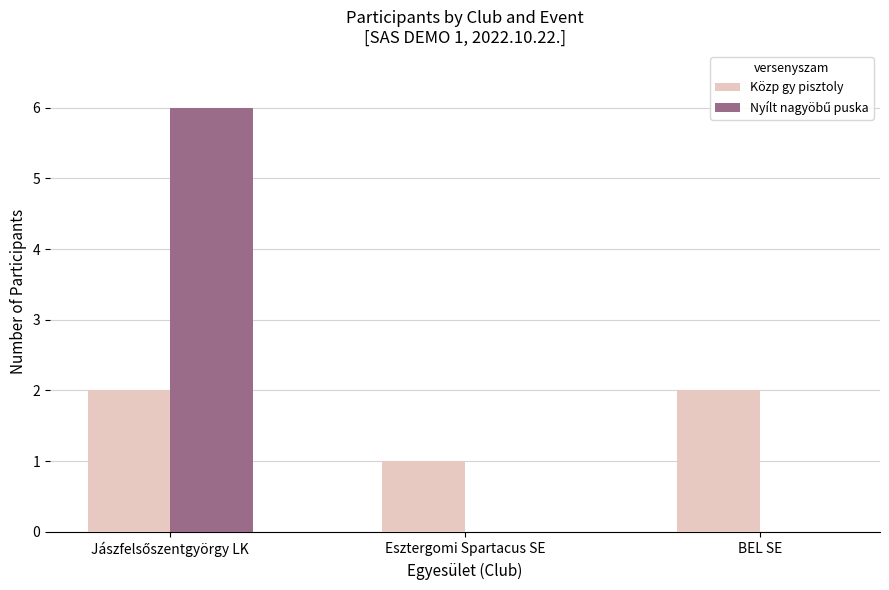

What is the greatest value displayed?

6